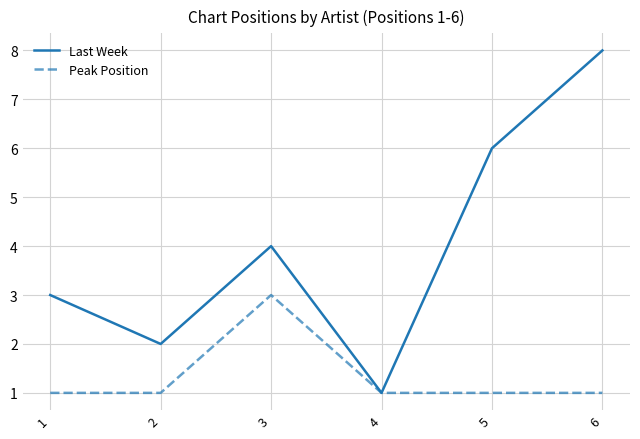

Between 1 and 2, which series saw the biggest shift?

Last Week